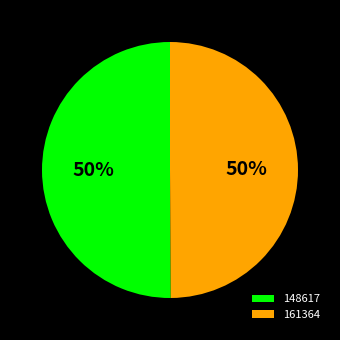

Approximately how many times larger is the value at 148617 compared to 161364?

1.0